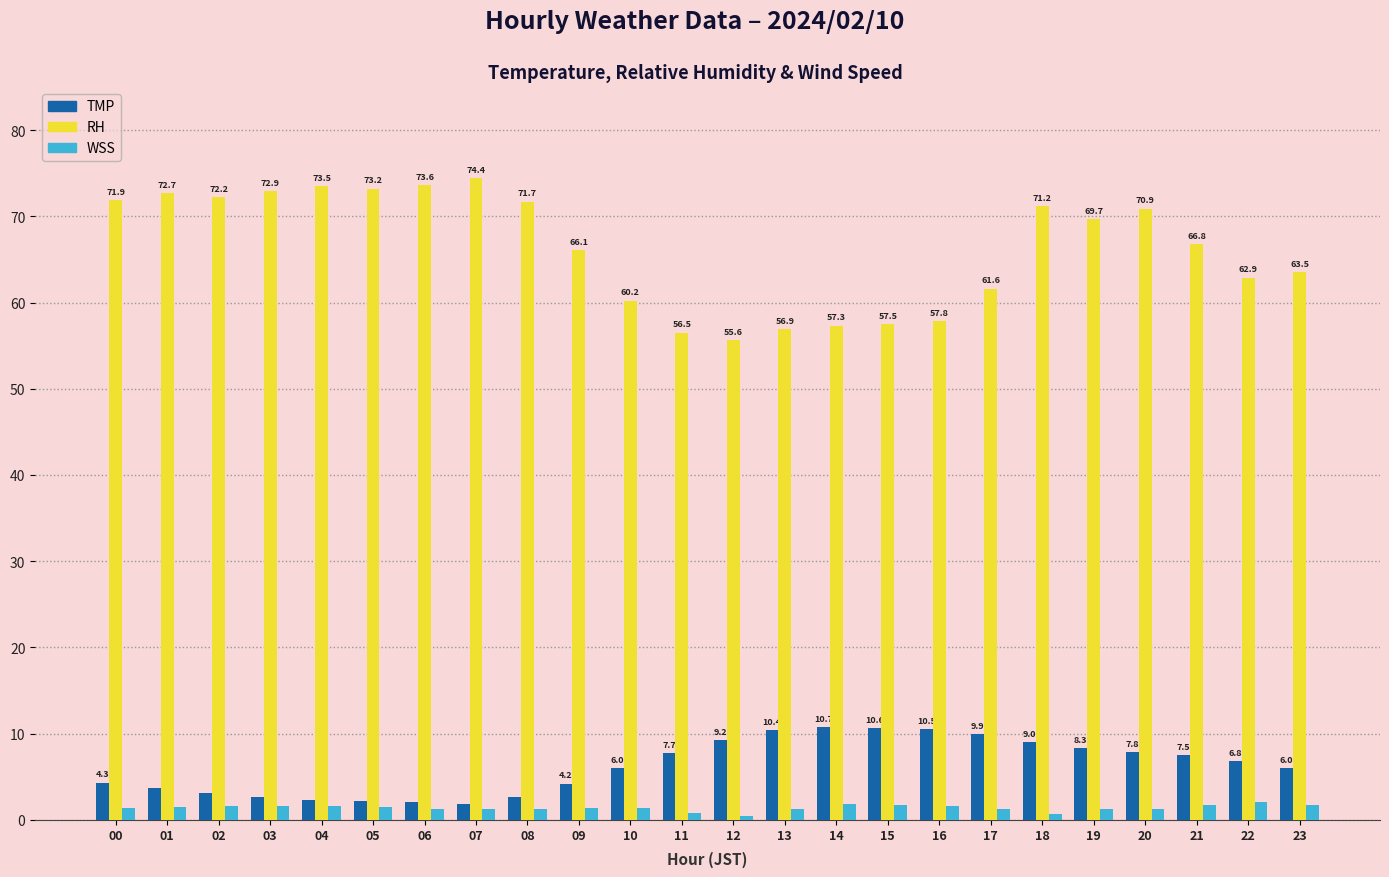

Where is RH nearest to the value 65?

09